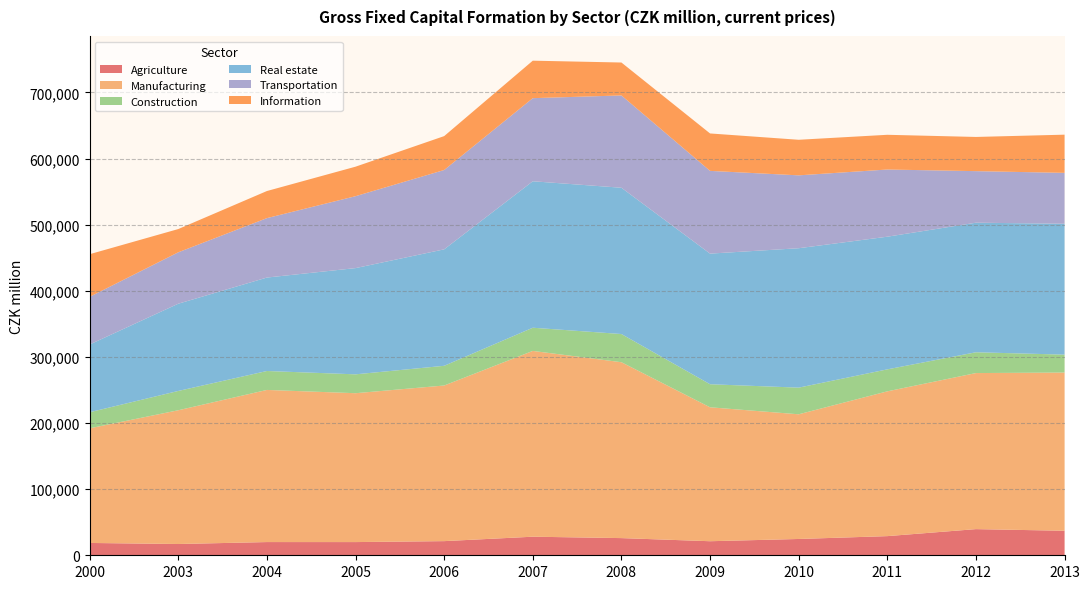

Reading left to right, transcribe all the data shown in this chart.

Agriculture: 2000=18644	2003=17039	2004=19988	2005=19957	2006=21401	2007=28093	2008=25976	2009=21257	2010=24660	2011=28967	2012=39560	2013=37078
Manufacturing: 2000=173394	2003=202301	2004=230092	2005=225167	2006=235370	2007=280989	2008=266023	2009=202576	2010=188576	2011=218978	2012=236034	2013=239302
Construction: 2000=24294	2003=29207	2004=28636	2005=28549	2006=29803	2007=35087	2008=42630	2009=34859	2010=40311	2011=33255	2012=31458	2013=27082
Real estate: 2000=102463	2003=131943	2004=141338	2005=160669	2006=176137	2007=221518	2008=221253	2009=197570	2010=210861	2011=200638	2012=195956	2013=197965
Transportation: 2000=72095	2003=77753	2004=89874	2005=108763	2006=119985	2007=125676	2008=139612	2009=125125	2010=110225	2011=101616	2012=77985	2013=76968
Information: 2000=64477	2003=35161	2004=40984	2005=44625	2006=51273	2007=56692	2008=49788	2009=56607	2010=53794	2011=52505	2012=51715	2013=57750